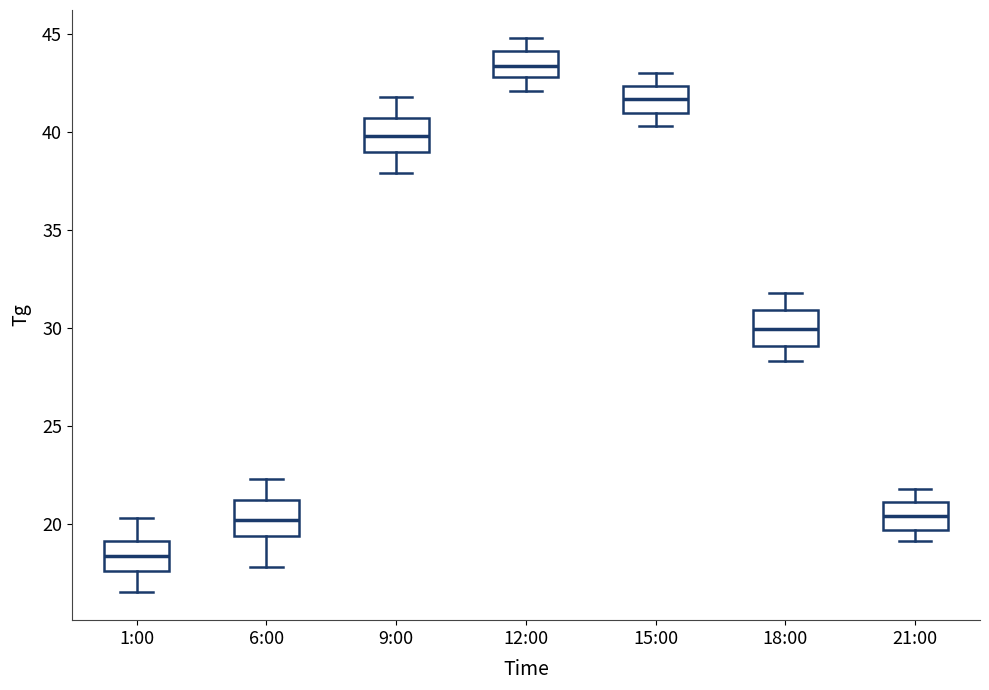

Reading left to right, read every box against the y-axis: the position of its median line, the range the box covers, and the ends of its whiskers. The values are not printed on the chart, so give them approximately, as read against the axis.

1:00: median 18.5, box 17.5 to 19.0, whiskers 16.5 to 20.5
6:00: median 20.0, box 19.5 to 21.0, whiskers 18.0 to 22.5
9:00: median 40.0, box 39.0 to 40.5, whiskers 38.0 to 42.0
12:00: median 43.5, box 43.0 to 44.0, whiskers 42.0 to 45.0
15:00: median 41.5, box 41.0 to 42.5, whiskers 40.5 to 43.0
18:00: median 30.0, box 29.0 to 31.0, whiskers 28.5 to 32.0
21:00: median 20.5, box 19.5 to 21.0, whiskers 19.0 to 22.0